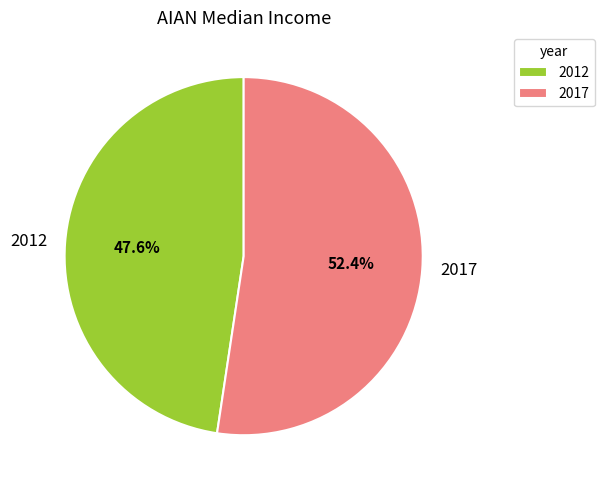

Approximately how many times larger is the value at 2017 compared to 2012?

1.1